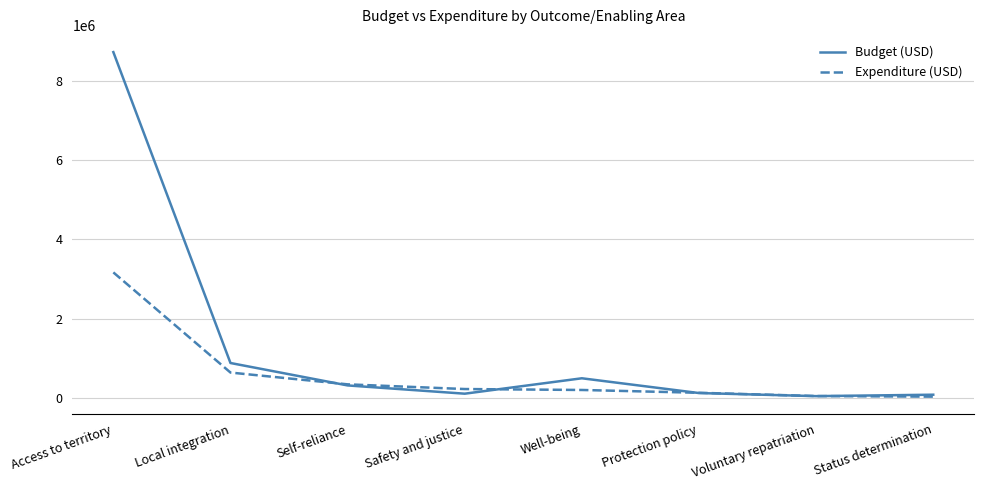

Does the chart have visible grid lines?

Yes